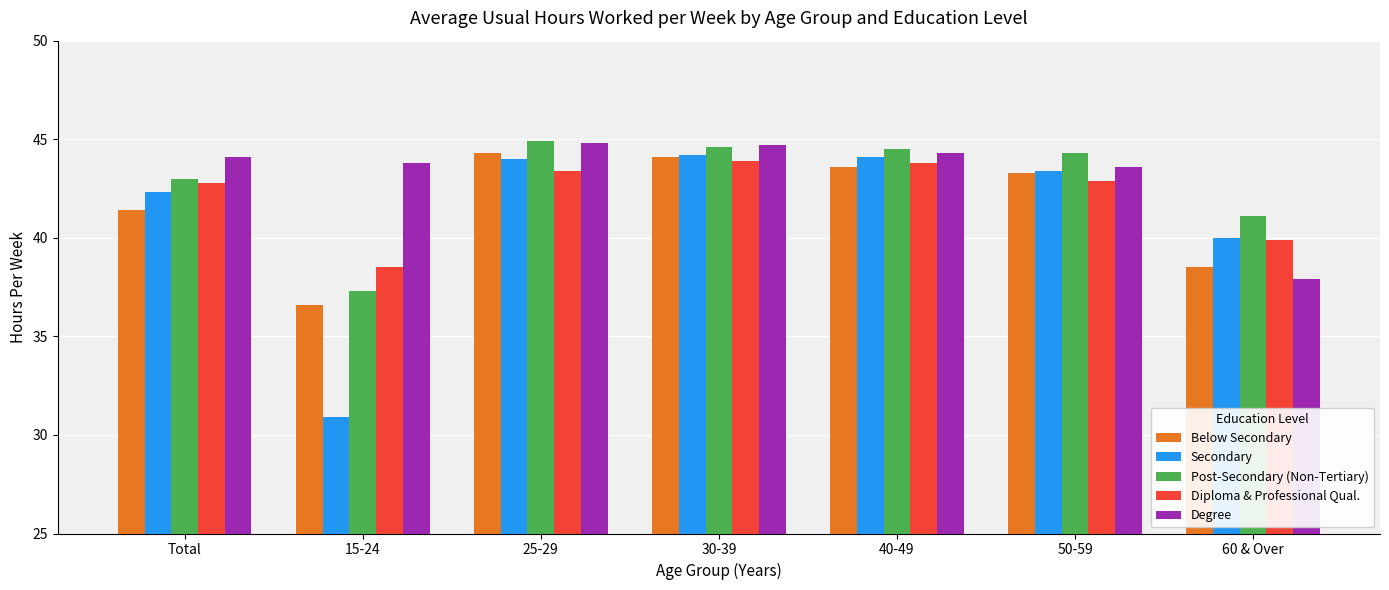

The Post-Secondary (Non-Tertiary) series shows 75.7 at Total. True or false?

False